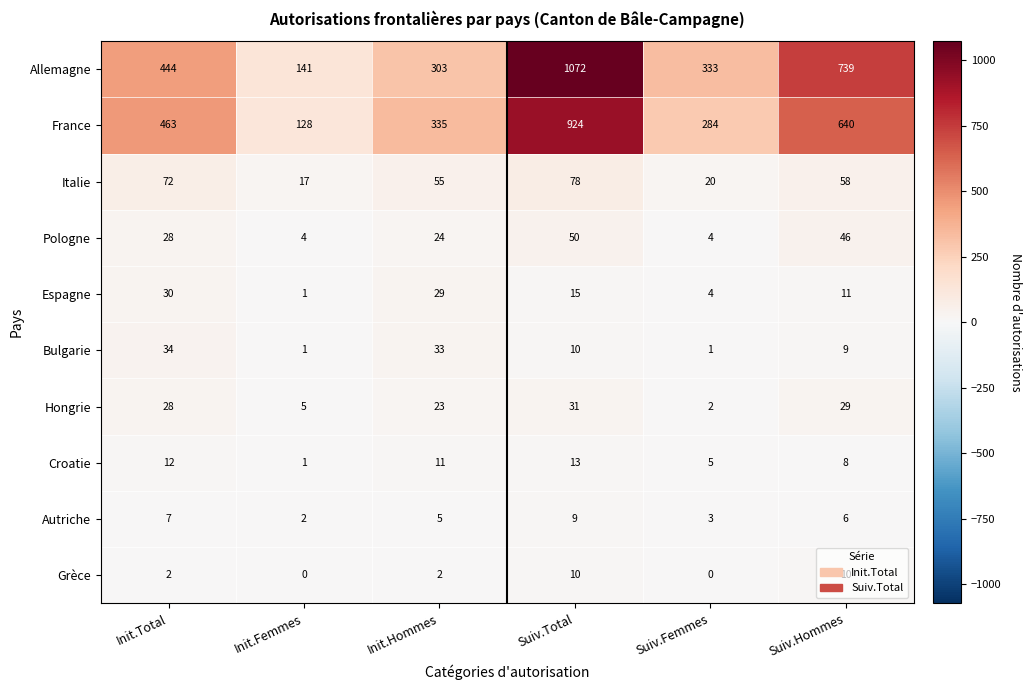

What is the difference between the maximum and minimum values in the Grèce series?

10